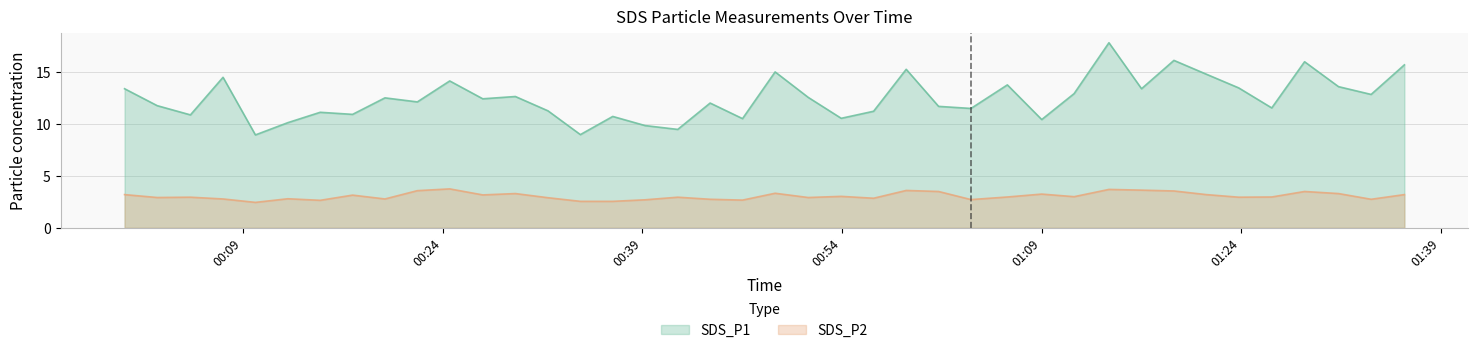

What is the difference between the SDS_P2 values at 2023/08/13 00:53:57 and 2023/08/13 00:07:30?

0.2